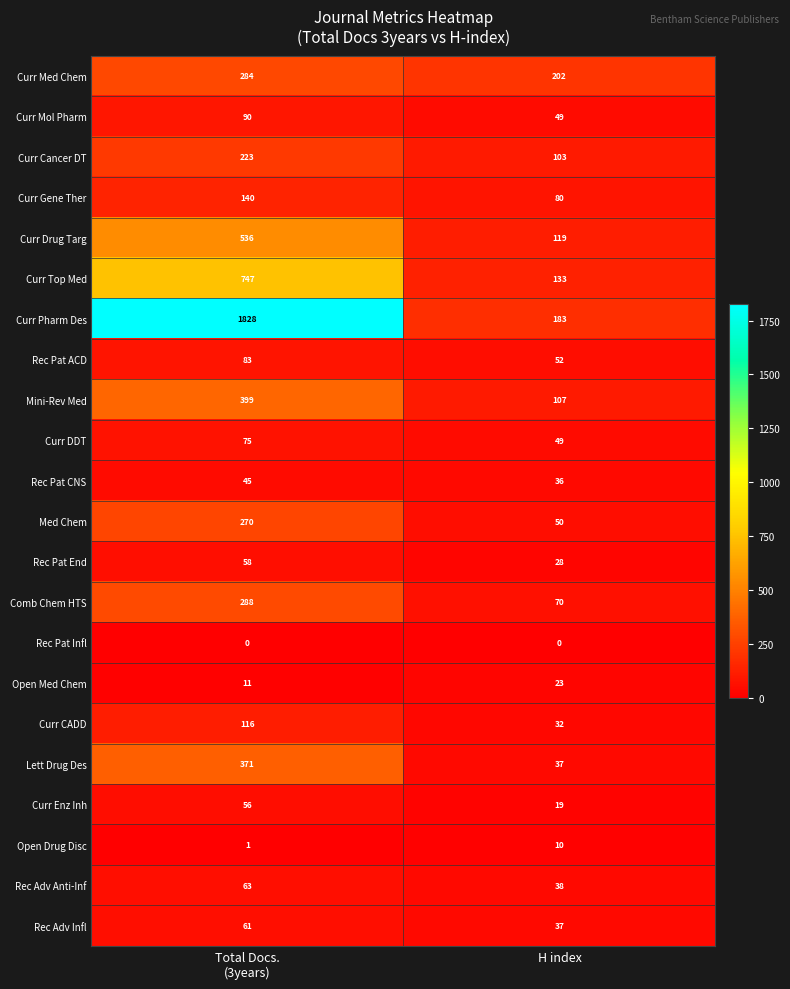

What is the total value across all series at Total Docs.
(3years)?

5745